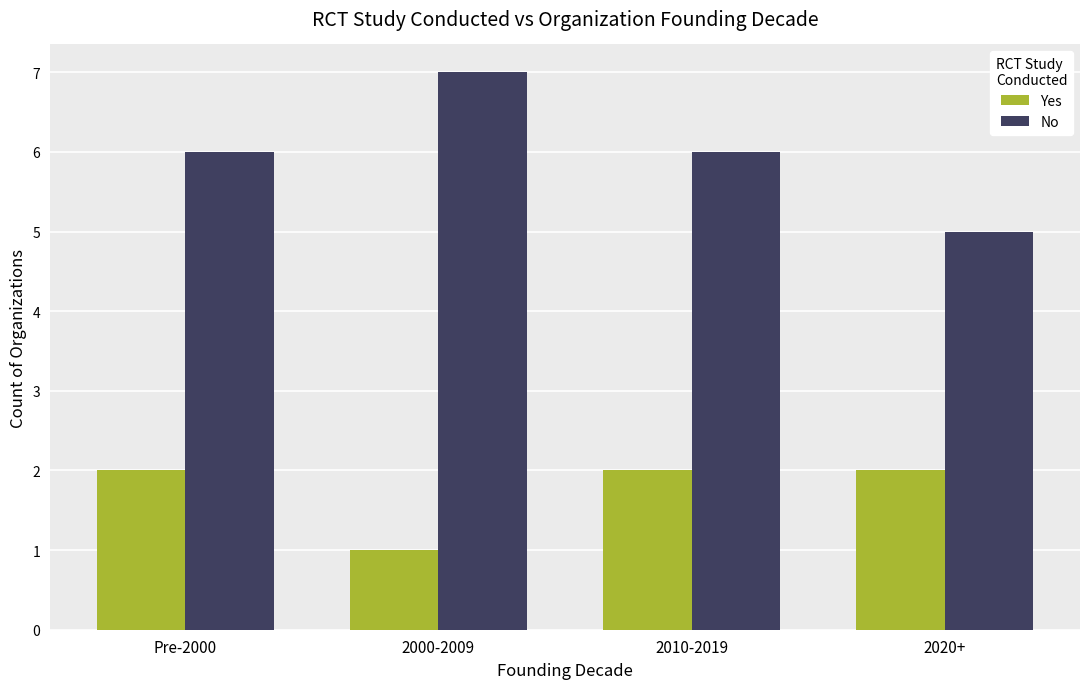

Rank the series by their average value, from lowest to highest.

Yes, No